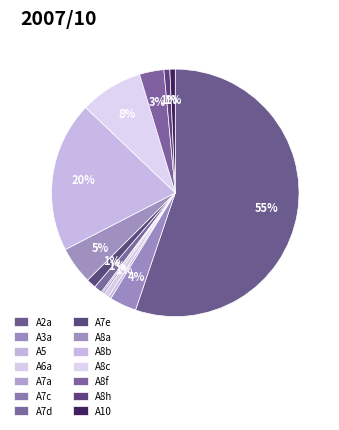

Which category accounts for the majority?

A2a